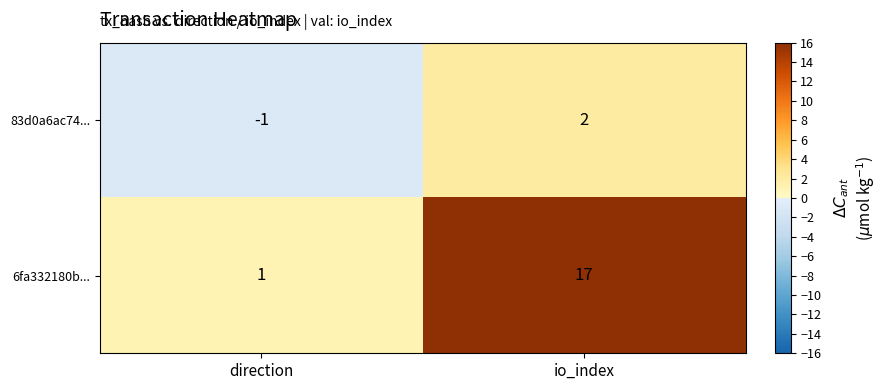

What is the difference between the maximum and minimum values in the 6fa332180b... series?

16